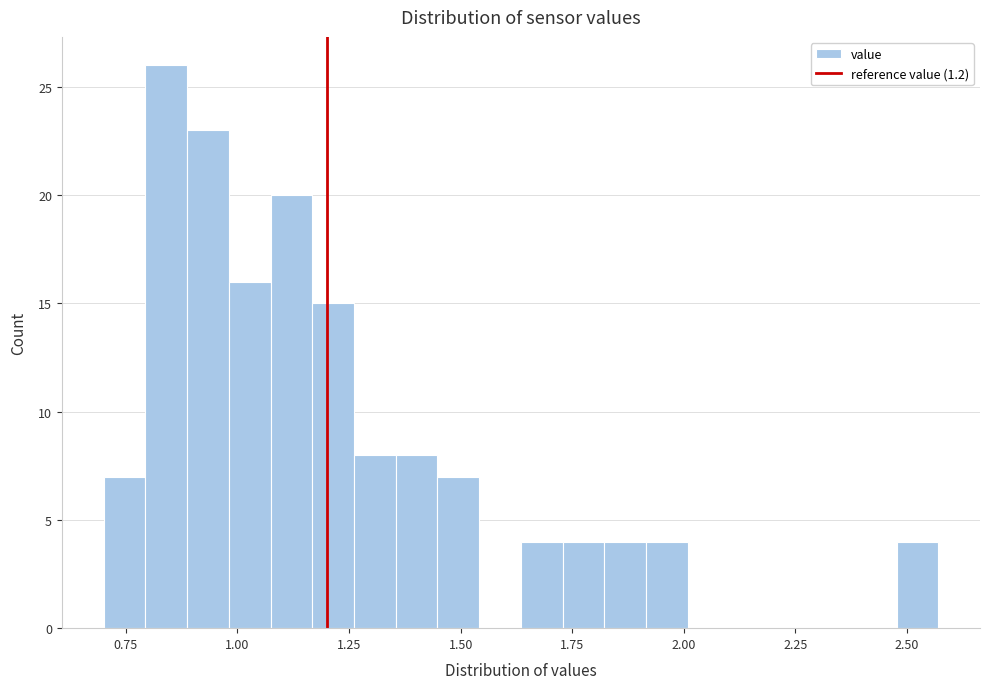

Around what value on the x-axis is the tallest bar? Give the approximate position of its centre, as read against the axis.

0.85